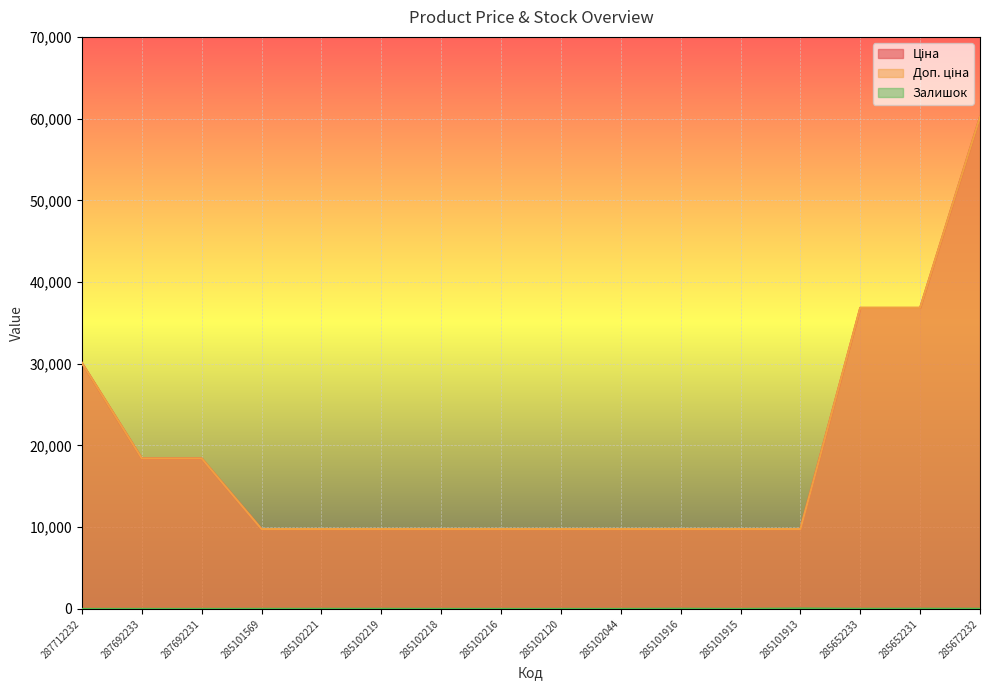

True or false: Ціна and Залишок cross at least once.

False